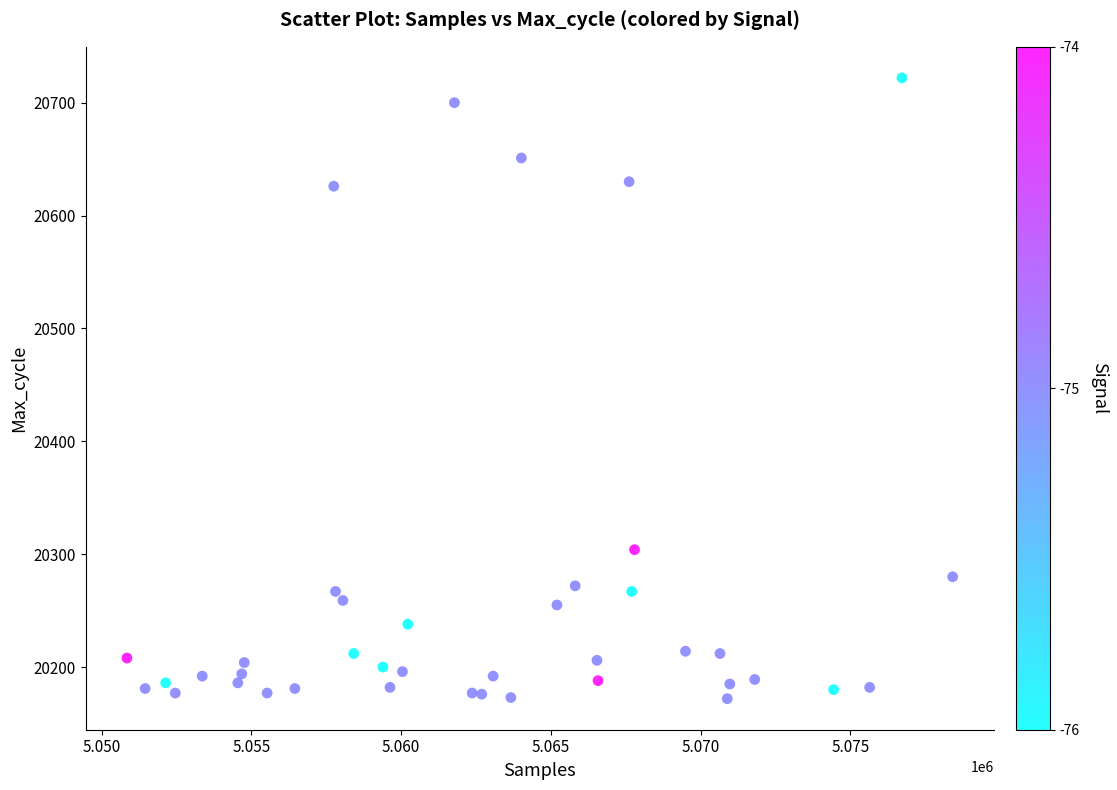

What Y value in the scatter plot is closest to 20447?

20304